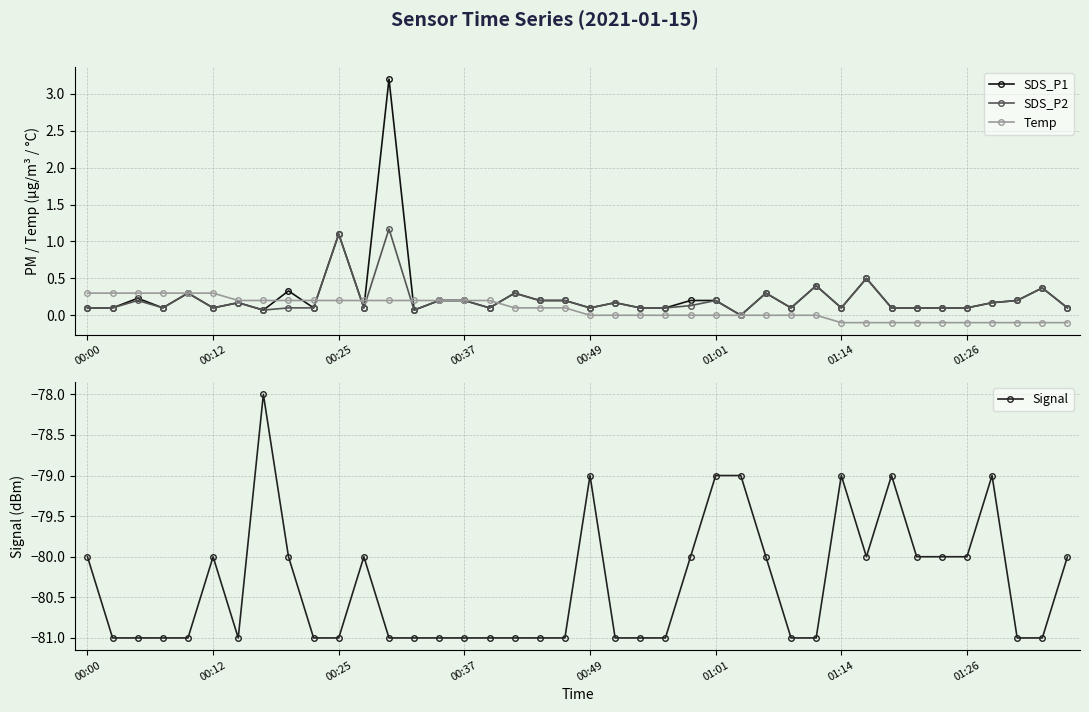

What is the highest value of the SDS_P2 series?

1.2